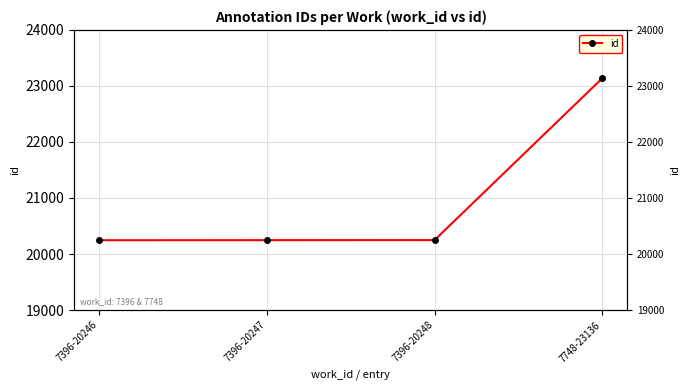

Reading left to right, extract all data points from this chart.

7396-20246=20246	7396-20247=20247	7396-20248=20248	7748-23136=23136